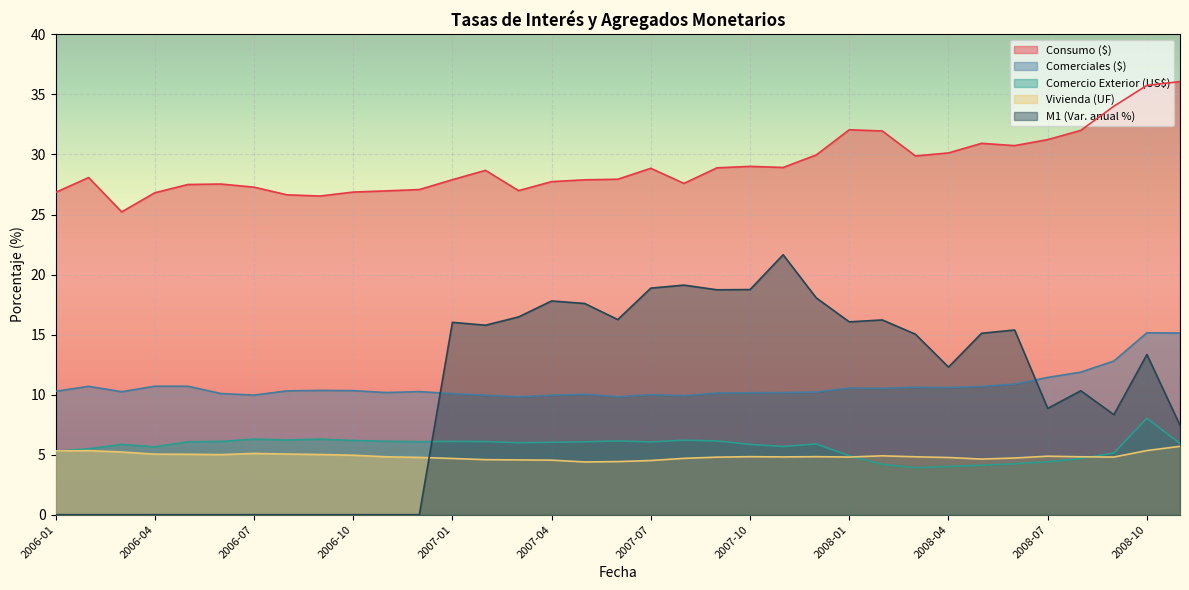

Rank the categories by Vivienda (UF) value from lowest to highest.

2007-05, 2007-06, 2007-07, 2007-04, 2007-03, 2007-02, 2008-05, 2007-01, 2007-08, 2008-06, 2008-04, 2006-12, 2007-09, 2008-01, 2008-09, 2007-11, 2006-11, 2008-03, 2008-08, 2007-10, 2007-12, 2008-07, 2008-02, 2006-10, 2006-06, 2006-09, 2006-05, 2006-04, 2006-08, 2006-07, 2006-03, 2006-01, 2006-02, 2008-10, 2008-11